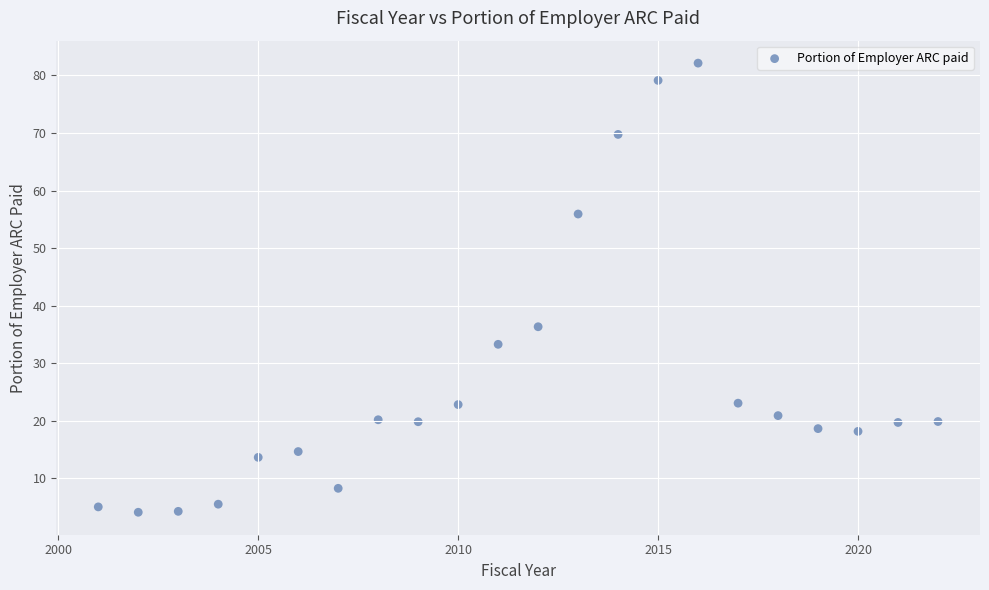

What is the range of Y values (max minus min)?

78.0